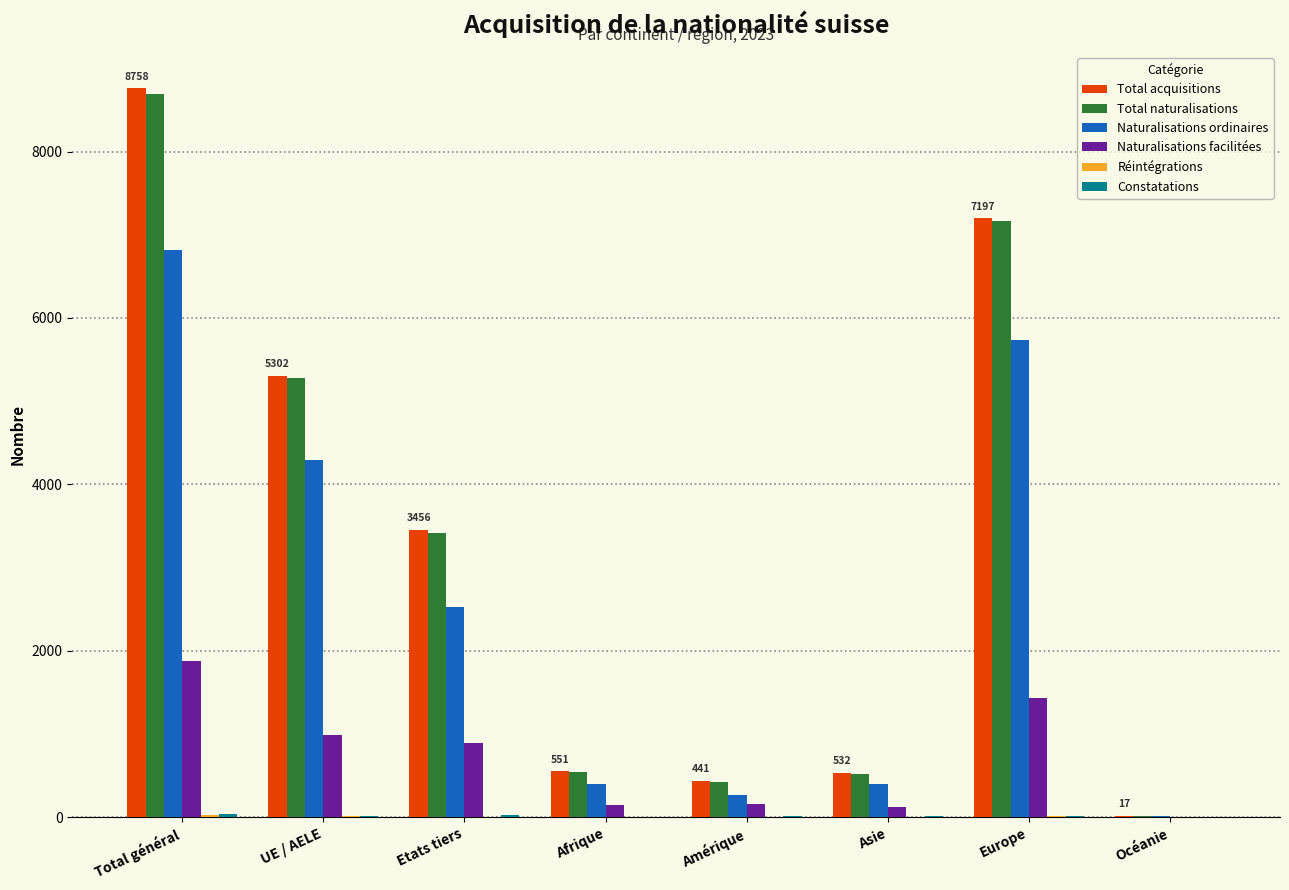

Count the number of data series in this chart.

6